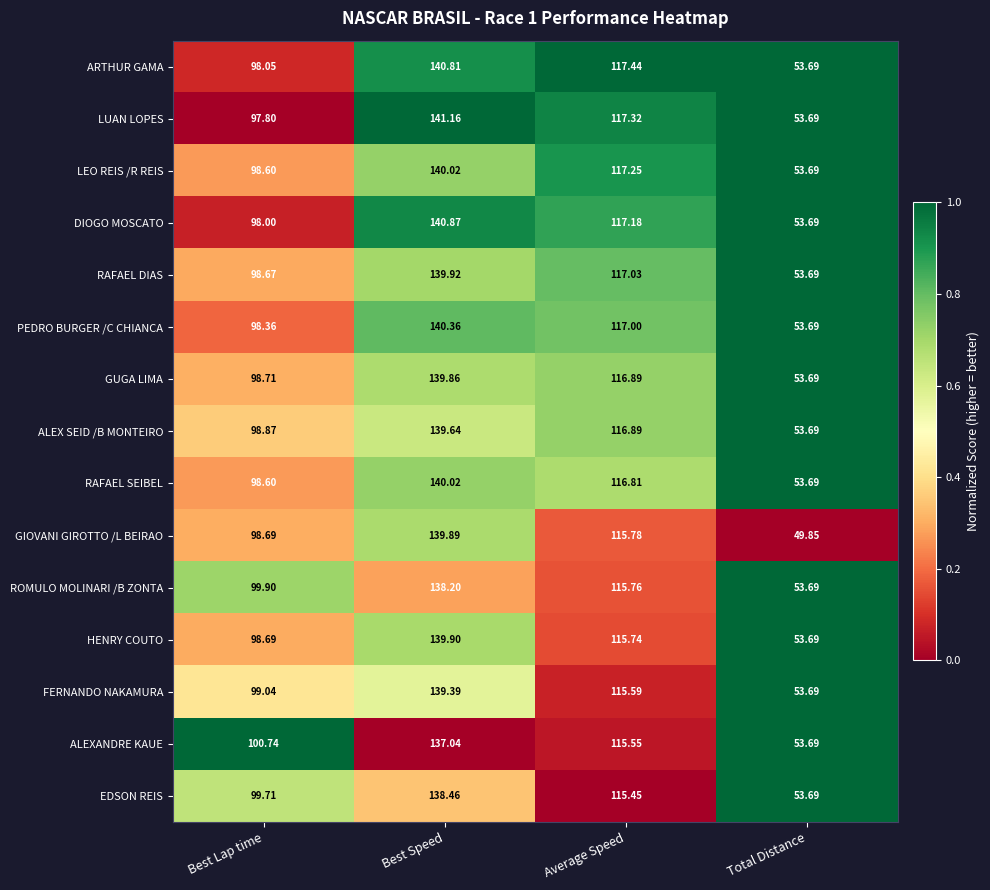

Rank the categories by FERNANDO NAKAMURA value from lowest to highest.

Total Distance, Best Lap time, Average Speed, Best Speed